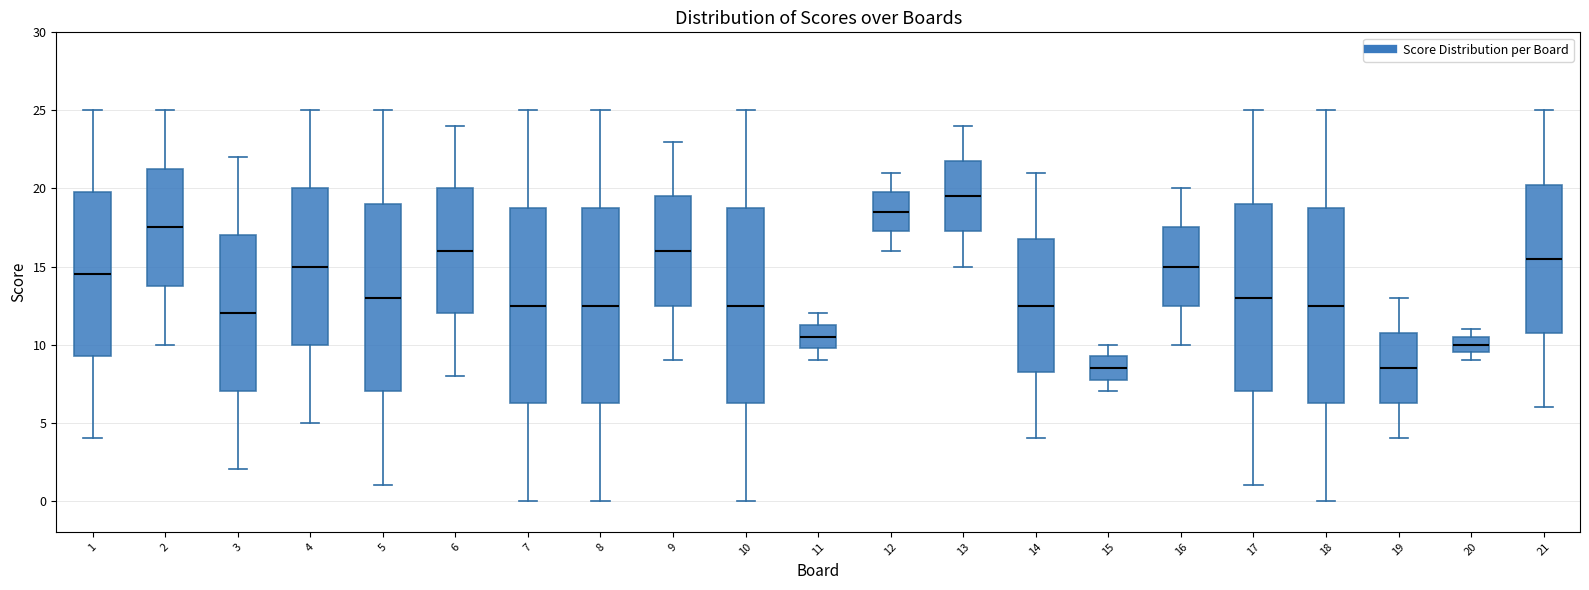

Reading left to right, read every box against the y-axis: the position of its median line, the range the box covers, and the ends of its whiskers. The values are not printed on the chart, so give them approximately, as read against the axis.

1: median 14.5, box 9.5 to 20.0, whiskers 4.0 to 25.0
2: median 17.5, box 14.0 to 21.5, whiskers 10.0 to 25.0
3: median 12.0, box 7.0 to 17.0, whiskers 2.0 to 22.0
4: median 15.0, box 10.0 to 20.0, whiskers 5.0 to 25.0
5: median 13.0, box 7.0 to 19.0, whiskers 1.0 to 25.0
6: median 16.0, box 12.0 to 20.0, whiskers 8.0 to 24.0
7: median 12.5, box 6.5 to 19.0, whiskers 0.0 to 25.0
8: median 12.5, box 6.5 to 19.0, whiskers 0.0 to 25.0
9: median 16.0, box 12.5 to 19.5, whiskers 9.0 to 23.0
10: median 12.5, box 6.5 to 19.0, whiskers 0.0 to 25.0
11: median 10.5, box 10.0 to 11.5, whiskers 9.0 to 12.0
12: median 18.5, box 17.5 to 20.0, whiskers 16.0 to 21.0
13: median 19.5, box 17.5 to 22.0, whiskers 15.0 to 24.0
14: median 12.5, box 8.5 to 17.0, whiskers 4.0 to 21.0
15: median 8.5, box 8.0 to 9.5, whiskers 7.0 to 10.0
16: median 15.0, box 12.5 to 17.5, whiskers 10.0 to 20.0
17: median 13.0, box 7.0 to 19.0, whiskers 1.0 to 25.0
18: median 12.5, box 6.5 to 19.0, whiskers 0.0 to 25.0
19: median 8.5, box 6.5 to 11.0, whiskers 4.0 to 13.0
20: median 10.0, box 9.5 to 10.5, whiskers 9.0 to 11.0
21: median 15.5, box 11.0 to 20.5, whiskers 6.0 to 25.0